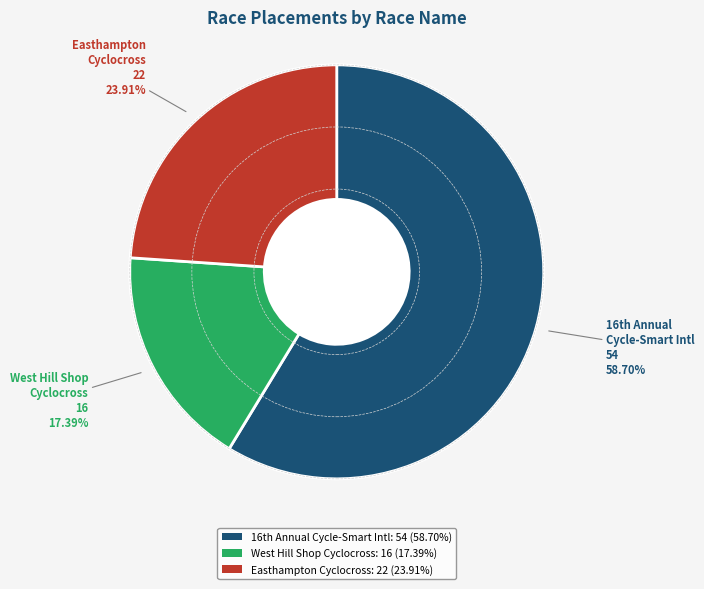

Between West Hill Shop Cyclocross: 16 (17.39%) and Easthampton Cyclocross: 22 (23.91%), which is larger?

Easthampton Cyclocross: 22 (23.91%)